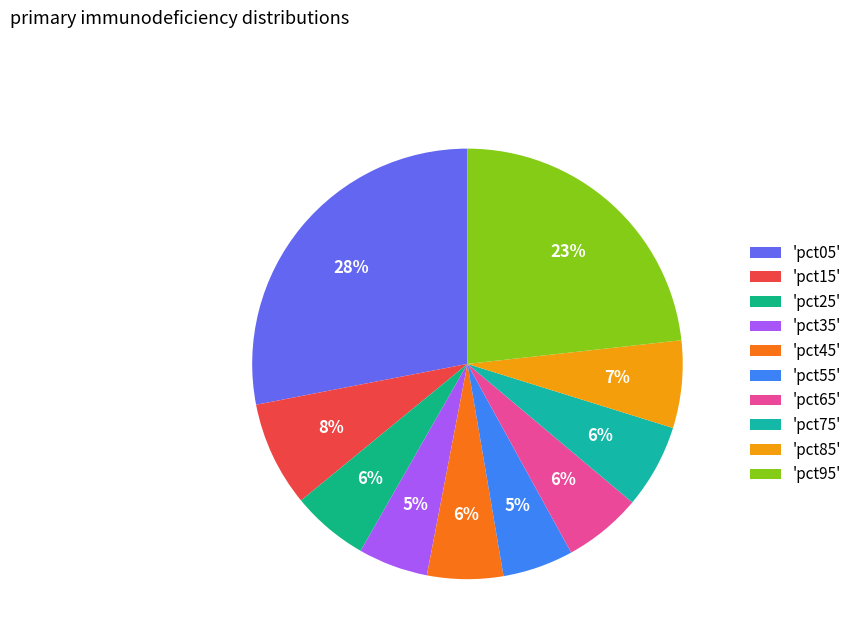

How many segments does this pie chart have?

10